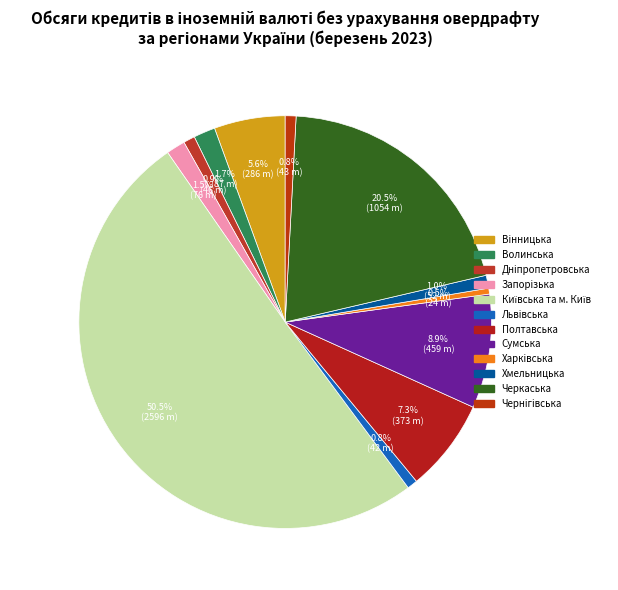

Count the number of slices in the pie.

12